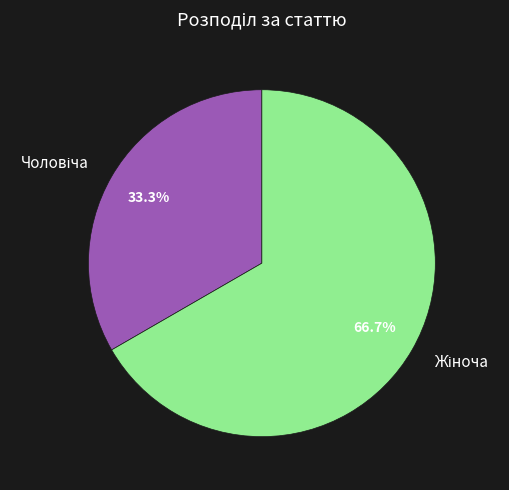

Is there any slice that represents more than half of the pie?

Yes